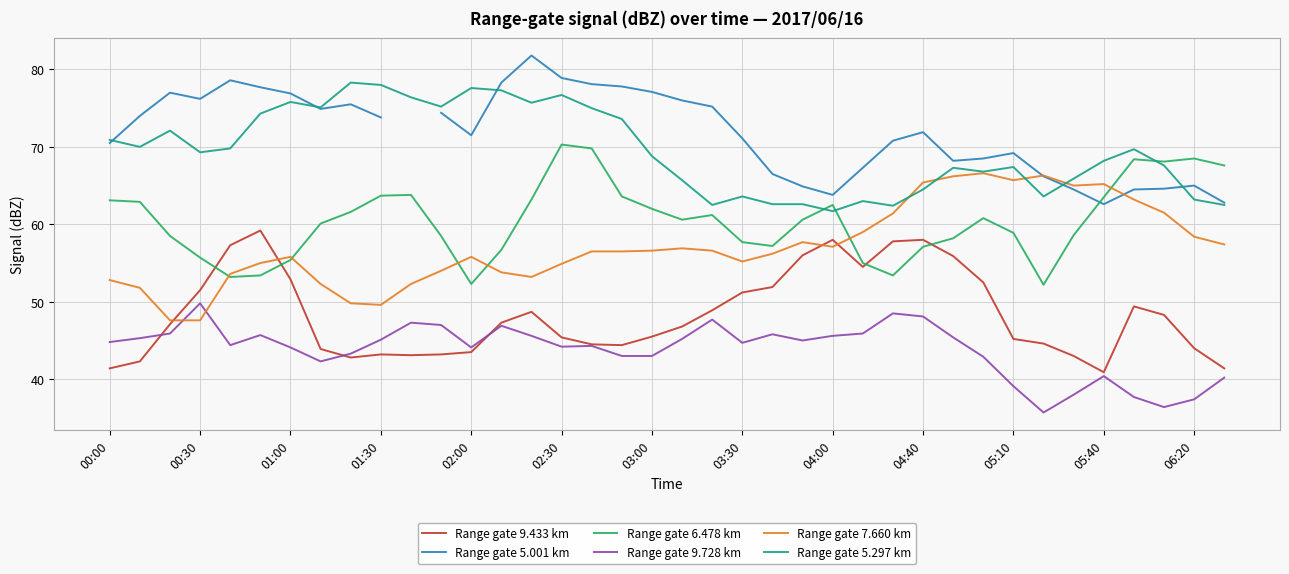

How many lines are shown in the chart?

6